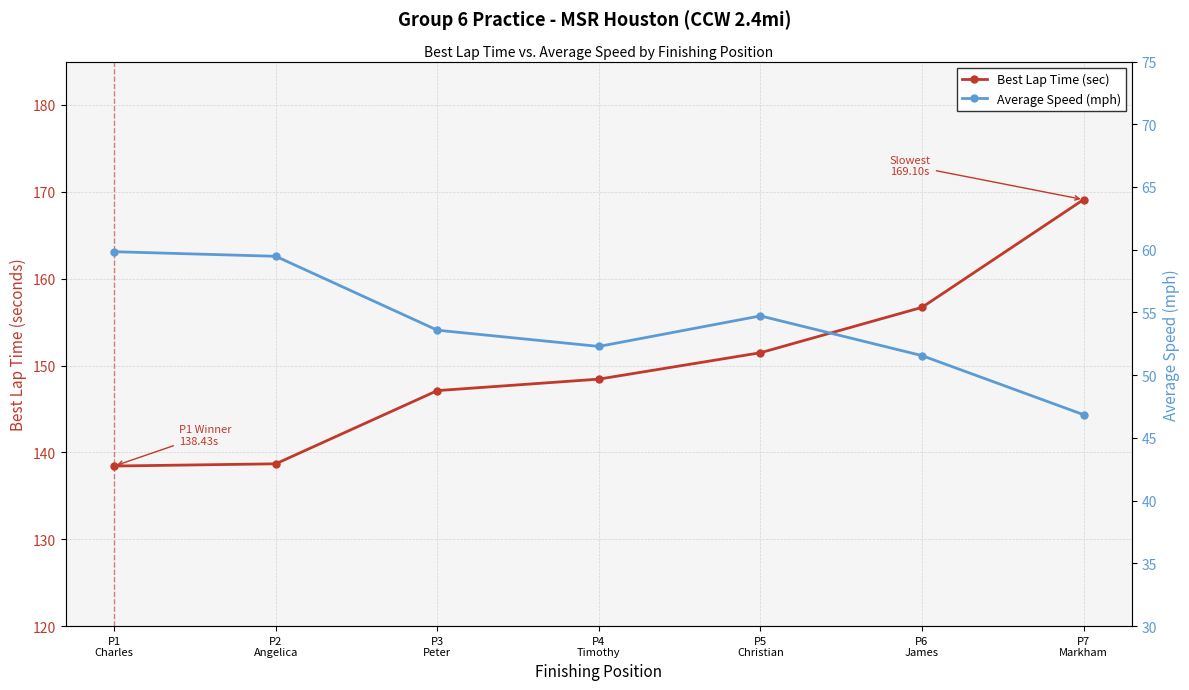

At which label does Best Lap Time (sec) first exceed 148?

P4
Timothy